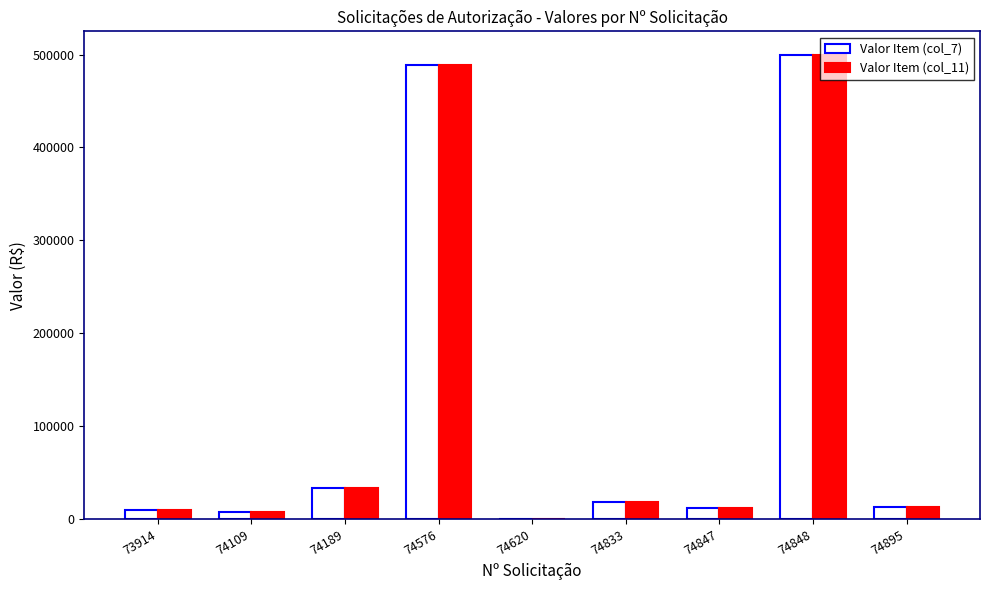

What is the difference between the Valor Item (col_11) values at 74620 and 74576?

488600.3